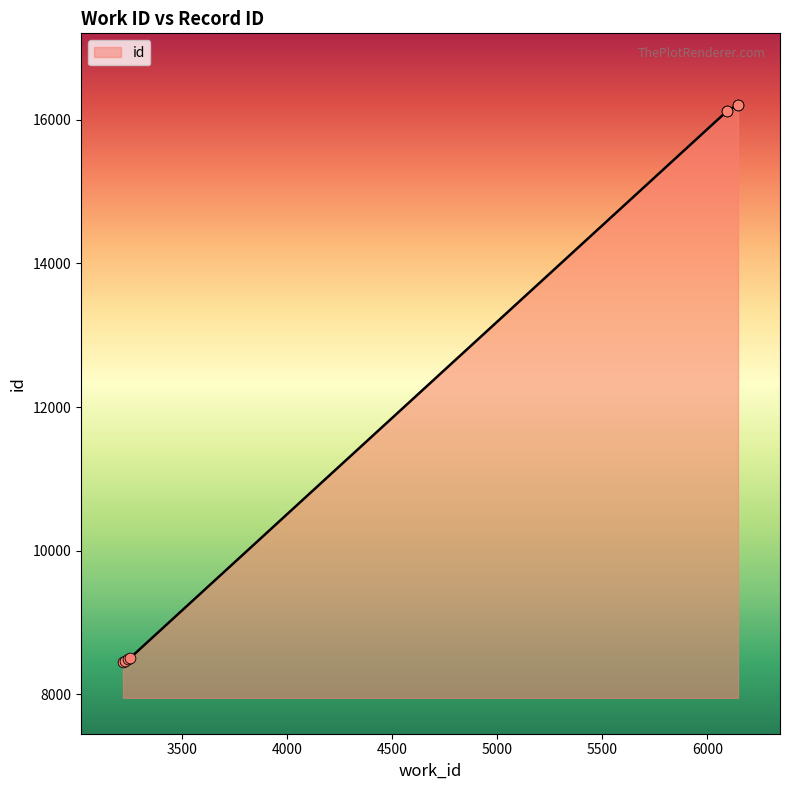

Approximately how many times larger is the value at 6094 compared to 3217?

1.9